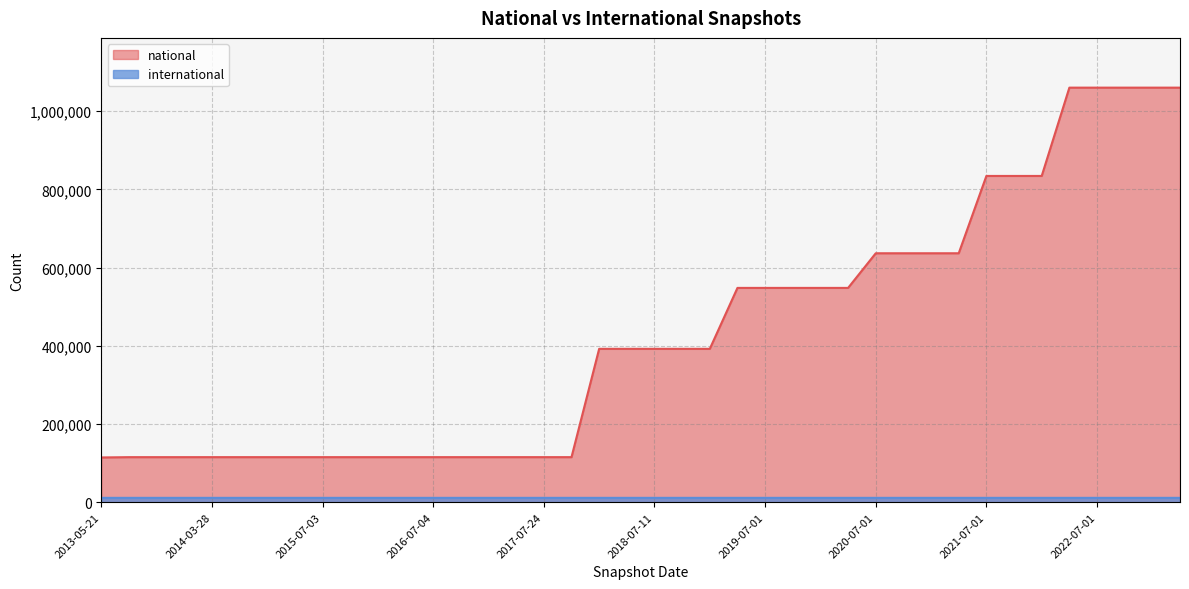

Reading left to right, transcribe all the data shown in this chart.

national: 114590	115356	115358	115358	115374	115374	115374	115374	115374	115374	115374	115374	115374	115374	115374	115374	115374	115374	392384	392384	392384	392384	392384	548235	548235	548235	548235	548235	636829	636829	636829	636829	834565	834565	834565	1060405	1060405	1060405	1060405	1060405
international: 11277	11278	11279	11279	11282	11282	11282	11282	11282	11282	11282	11282	11282	11282	11282	11282	11282	11282	11282	11282	11282	11282	11282	11282	11282	11282	11282	11282	11282	11282	11282	11282	11282	11282	11282	11282	11282	11282	11282	11282